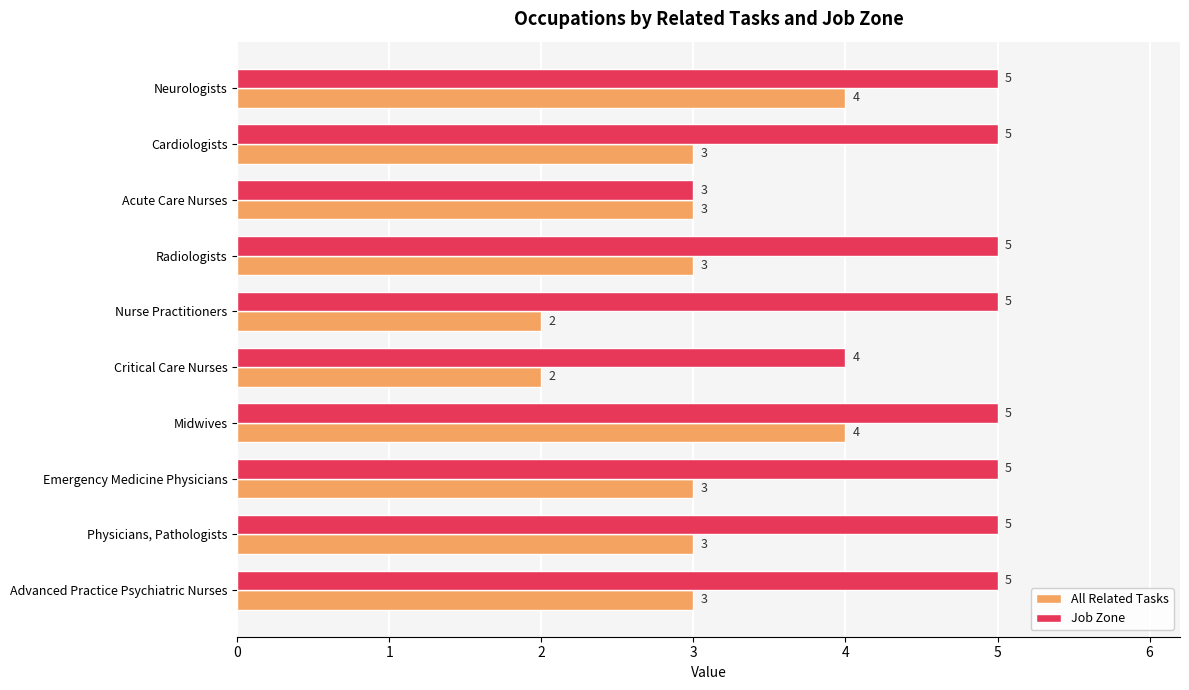

The value of Job Zone at Emergency Medicine Physicians is 5. True or false?

True